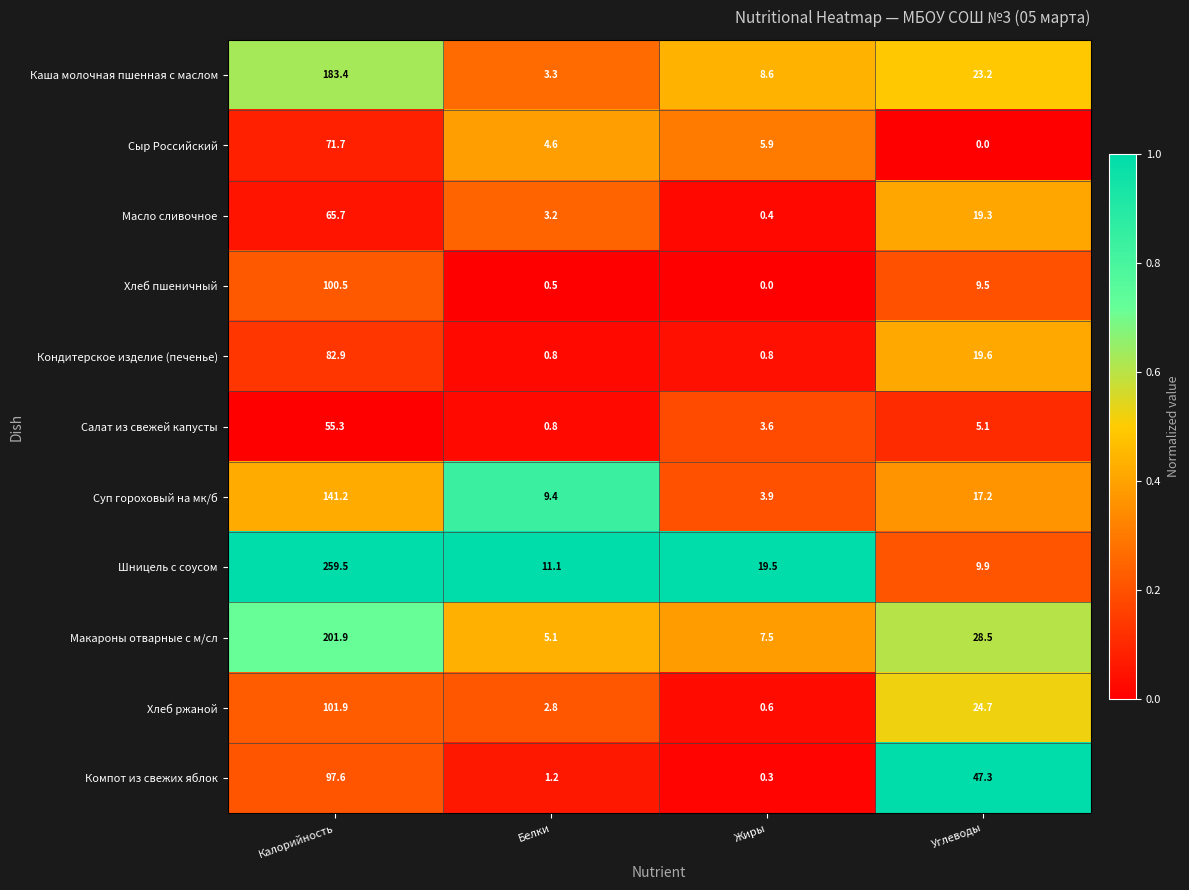

Between Жиры and Углеводы, which series saw the biggest shift?

Компот из свежих яблок